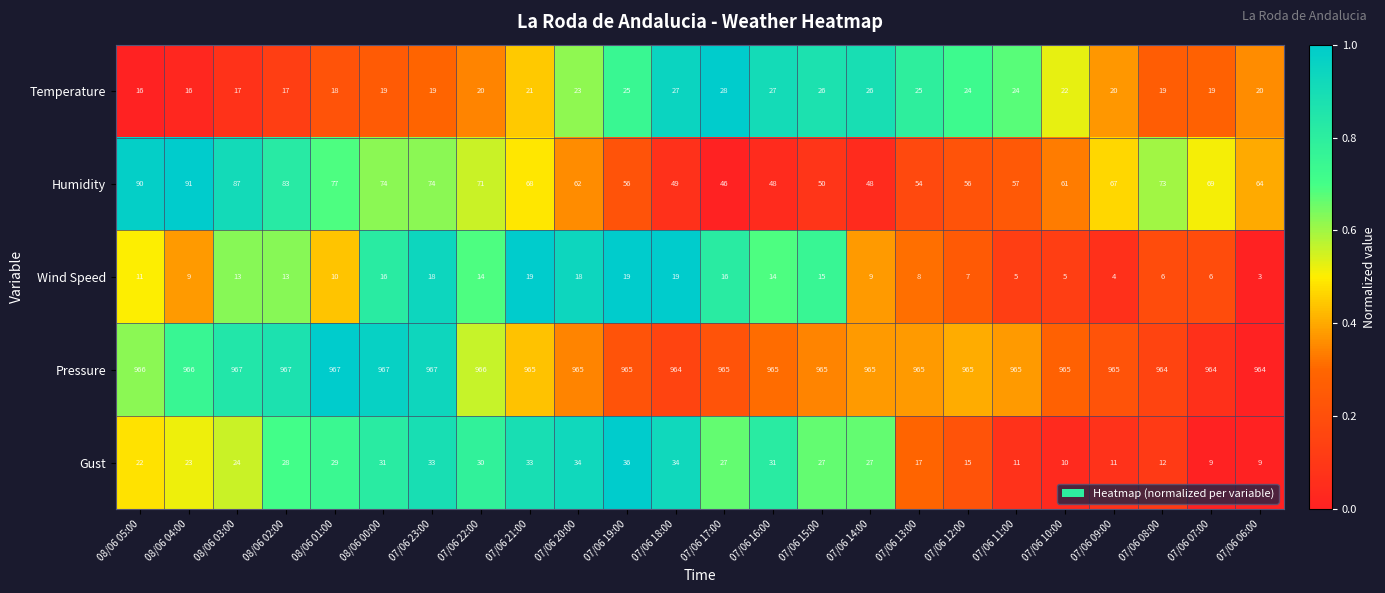

What is the maximum value for Pressure?

967